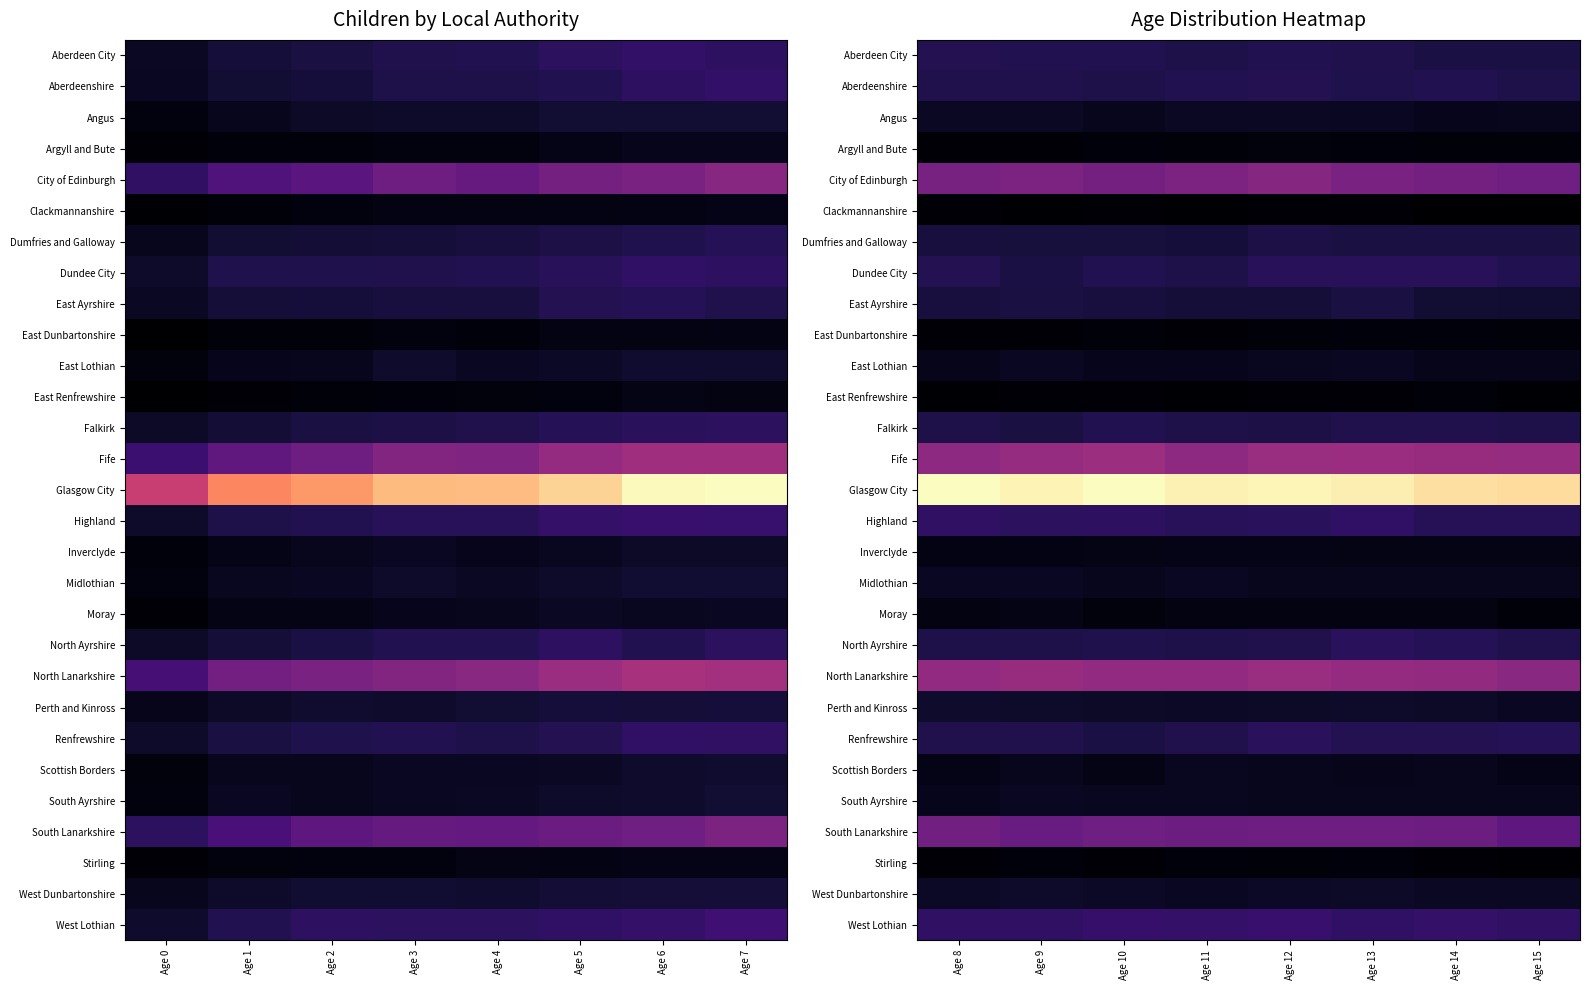

At which category does the chart reach its minimum across all series?

Age 14